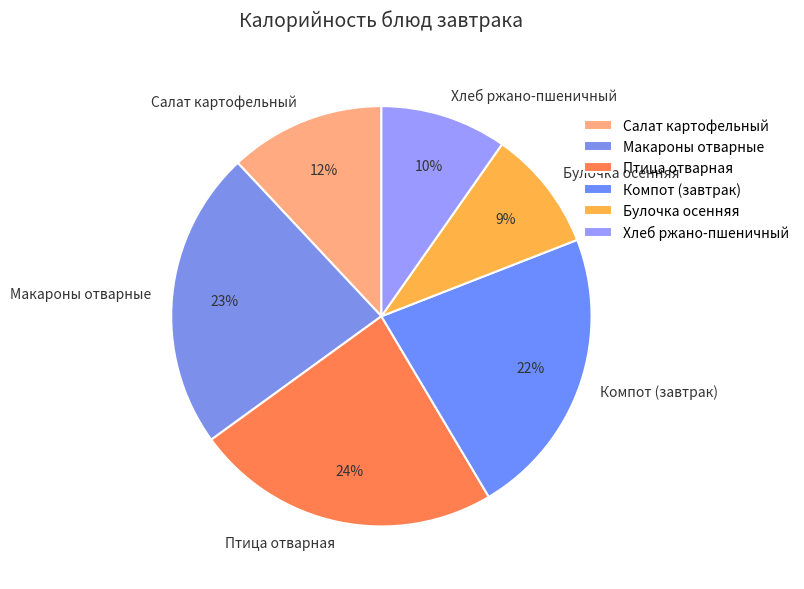

Does any single category account for the majority?

No